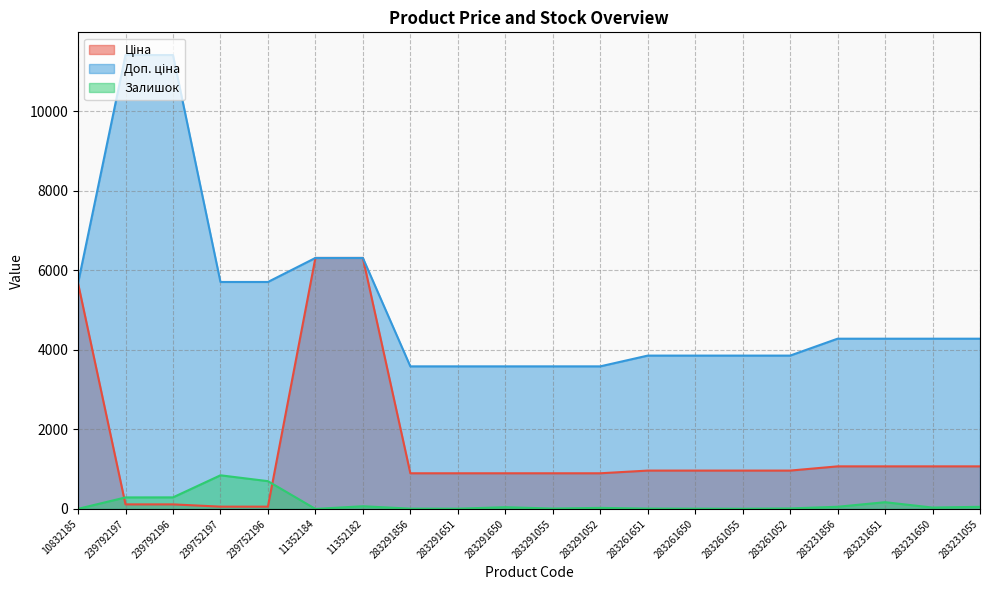

True or false: Залишок and Доп. ціна intersect in this chart.

False